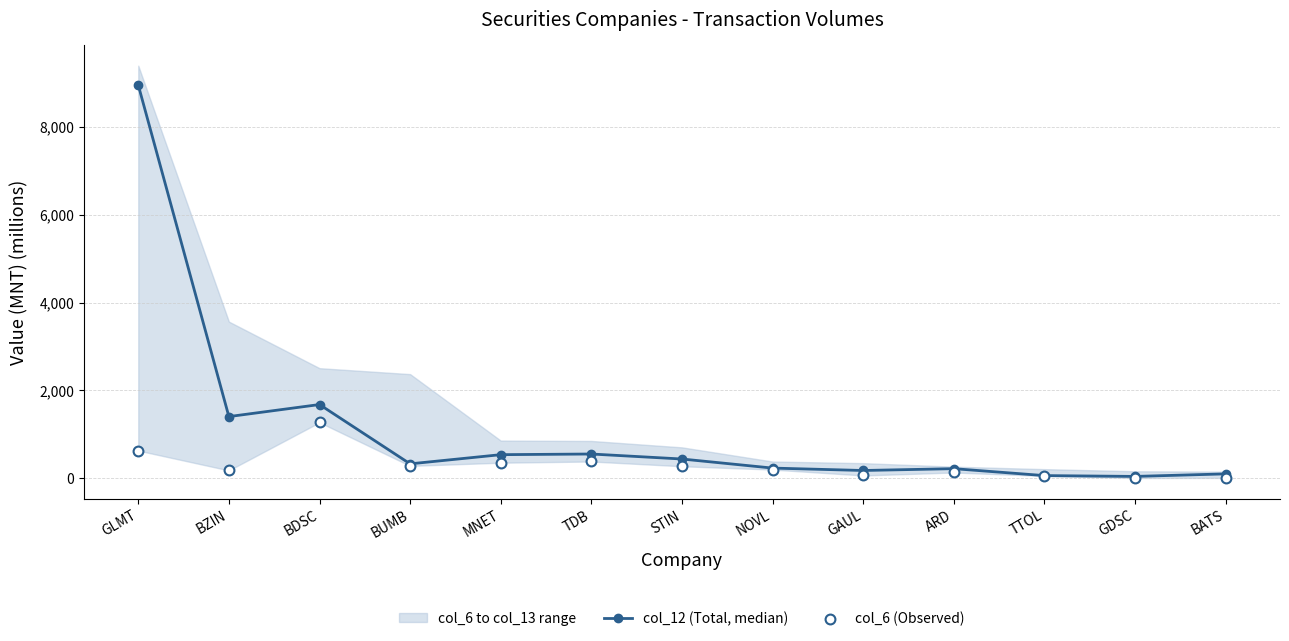

The col_12 (Total, median) series shows 888.4 at MNET. True or false?

False